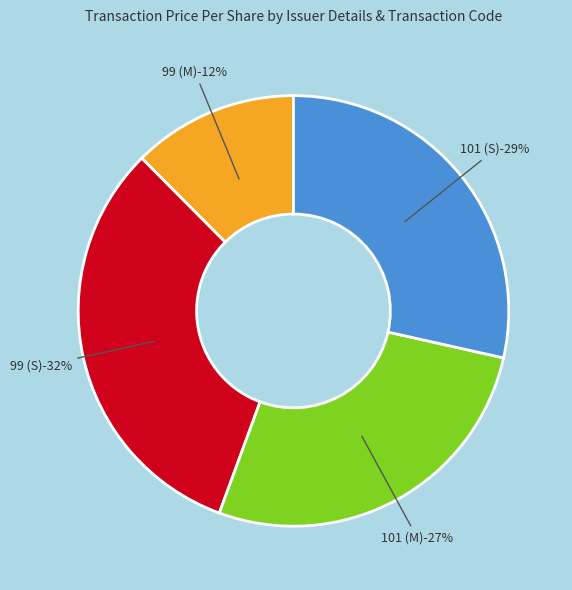

Count the number of slices in the pie.

4